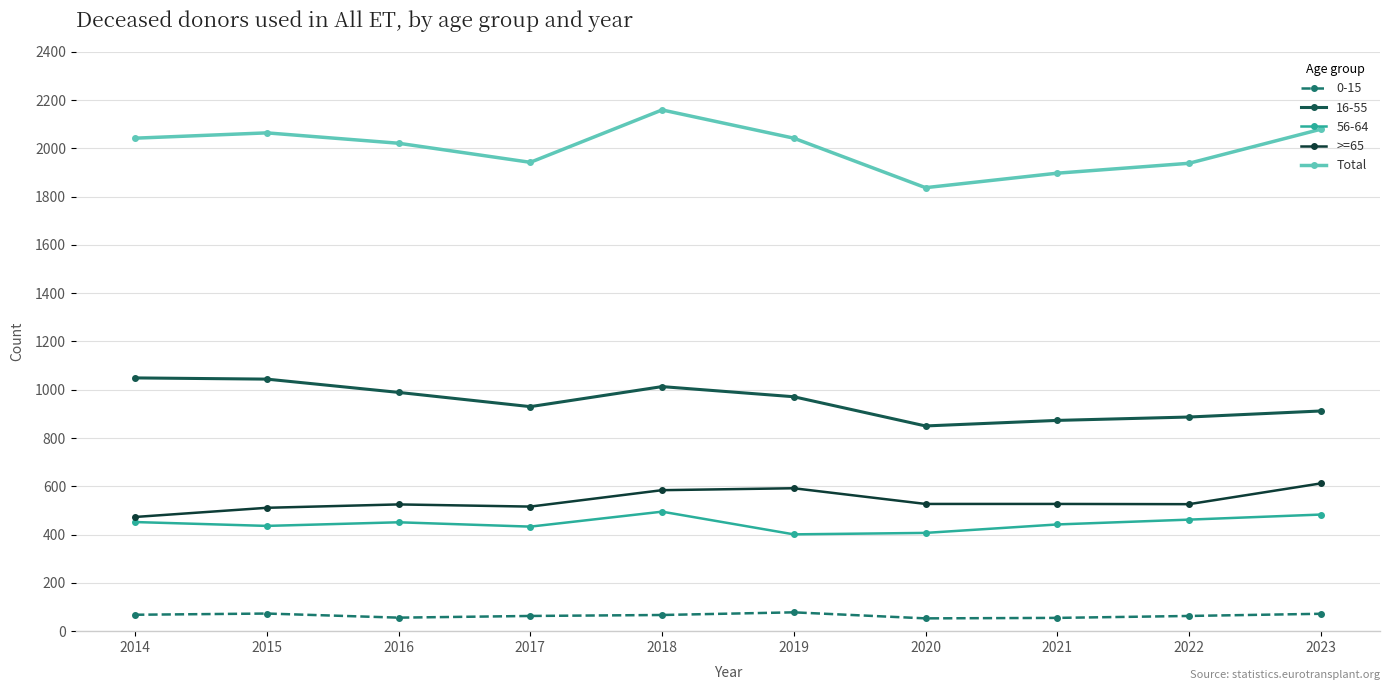

At which category does >=65 reach its first local valley?

2017